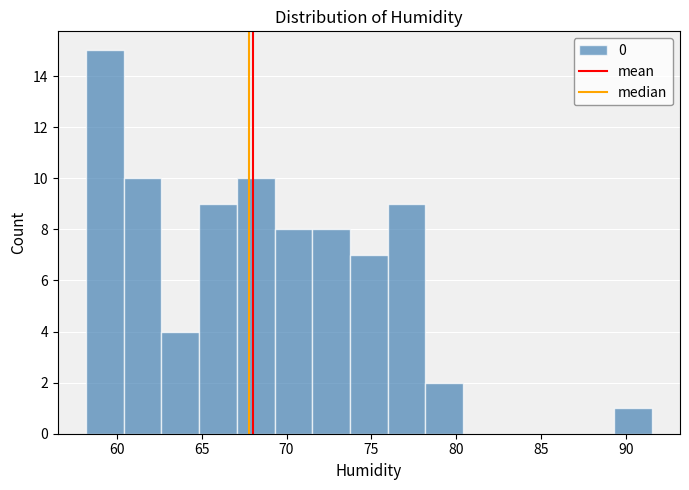

Reading left to right, list every bar in this chart as the range it spans on the x-axis followed by its height. Neither the bar edges nor the heights are printed on the chart, so give them approximately, as read against the axes.

58.0 to 60.5: 15
60.5 to 62.5: 10
62.5 to 65.0: 4
65.0 to 67.0: 9
67.0 to 69.5: 10
69.5 to 71.5: 8
71.5 to 73.5: 8
73.5 to 76.0: 7
76.0 to 78.0: 9
78.0 to 80.5: 2
80.5 to 82.5: 0
82.5 to 85.0: 0
85.0 to 87.0: 0
87.0 to 89.5: 0
89.5 to 91.5: 1